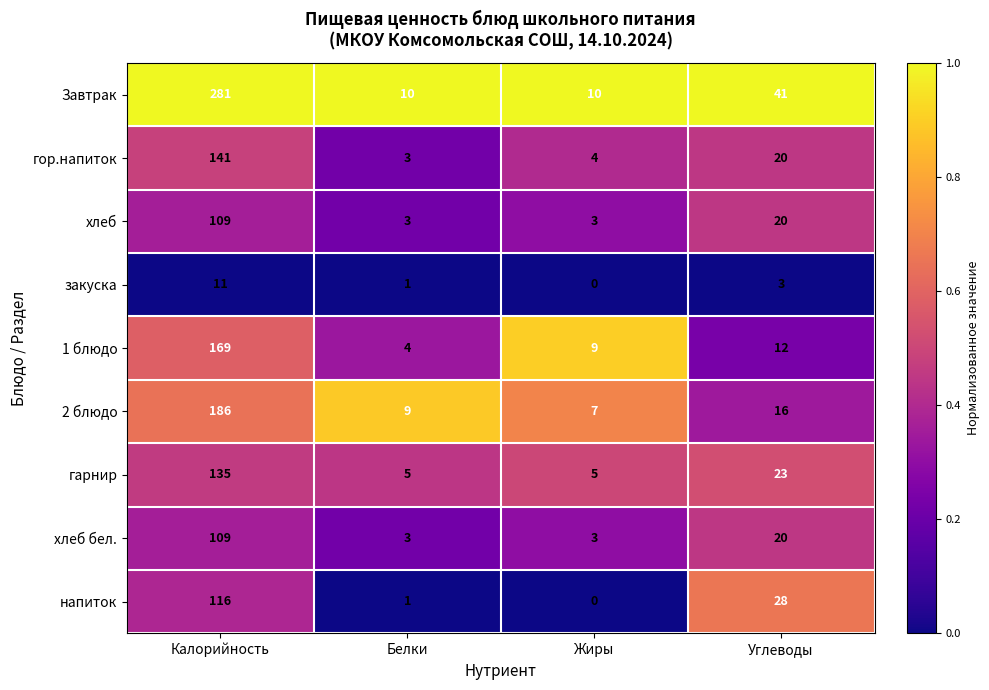

At which category does the chart reach its minimum across all series?

Жиры